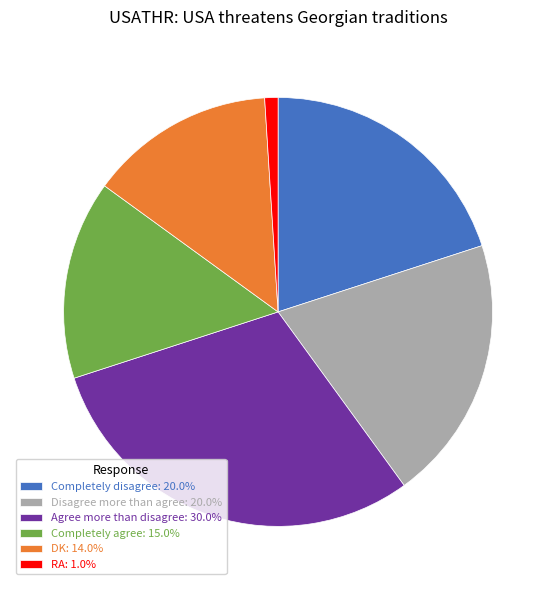

How many segments does this pie chart have?

6